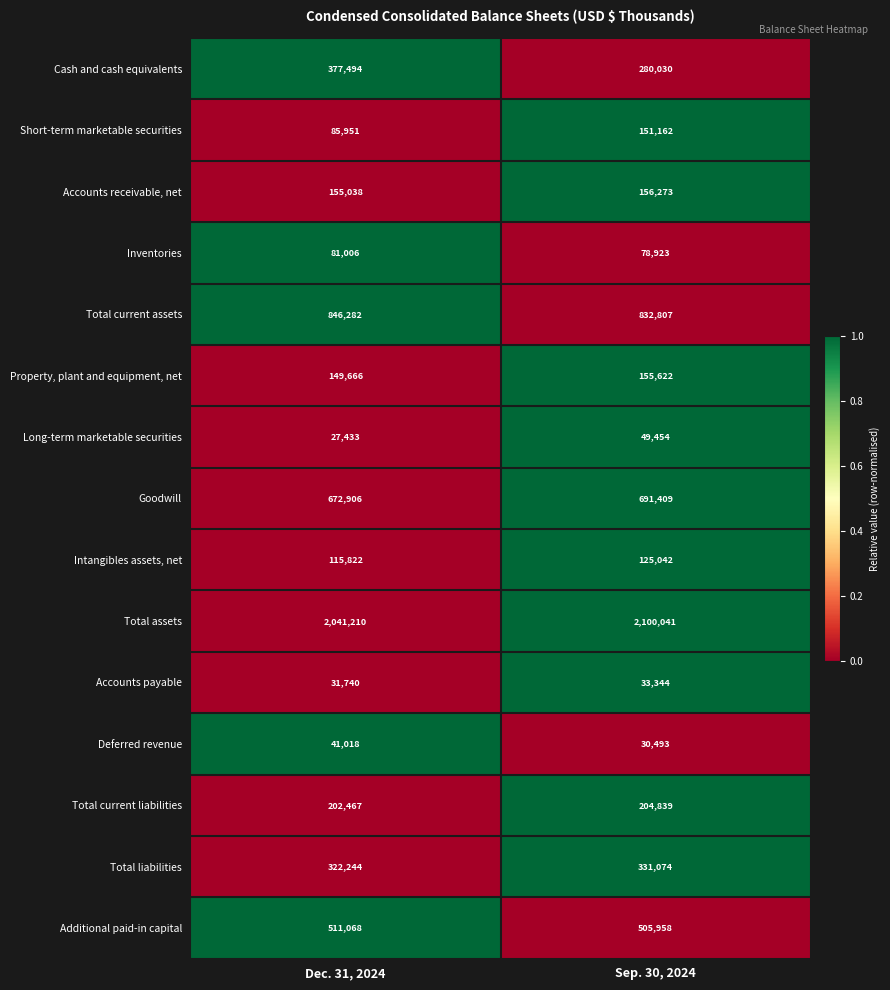

Which series changed the most between Dec. 31, 2024 and Sep. 30, 2024?

Cash and cash equivalents